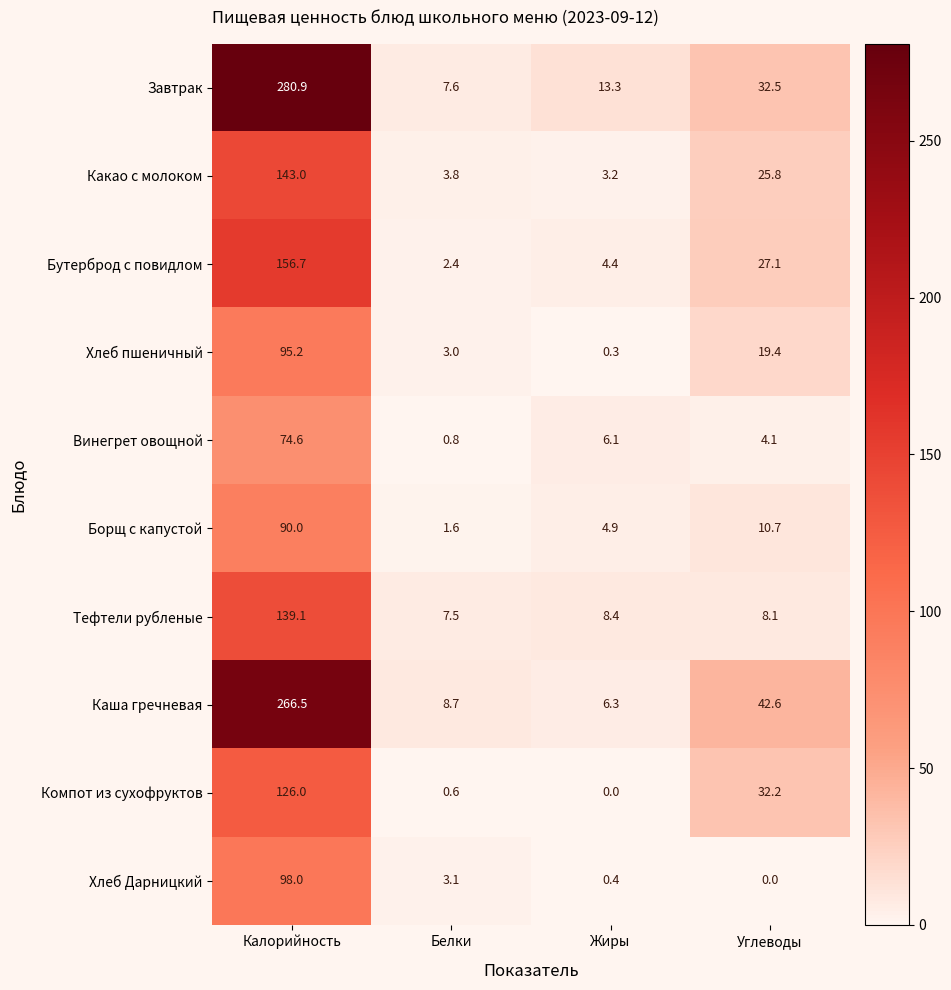

Which series has the widest spread of values?

Завтрак